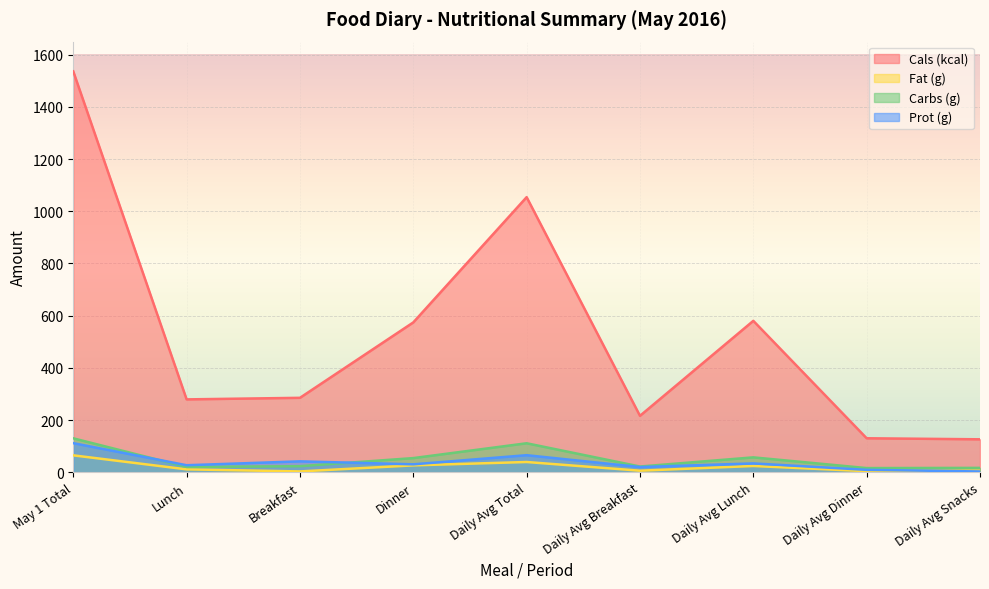

At which category does Fat (g) reach its first local peak?

Daily Avg Total